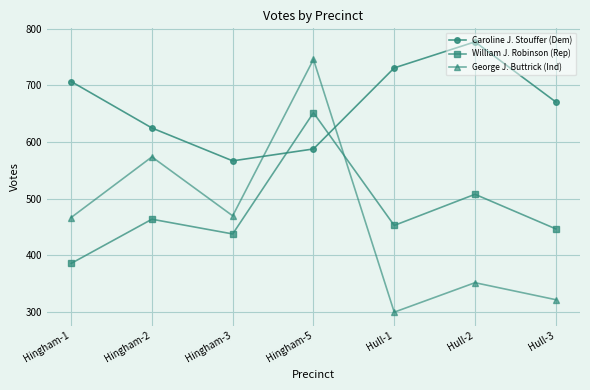

At which label does Caroline J. Stouffer (Dem) first exceed 671?

Hingham-1